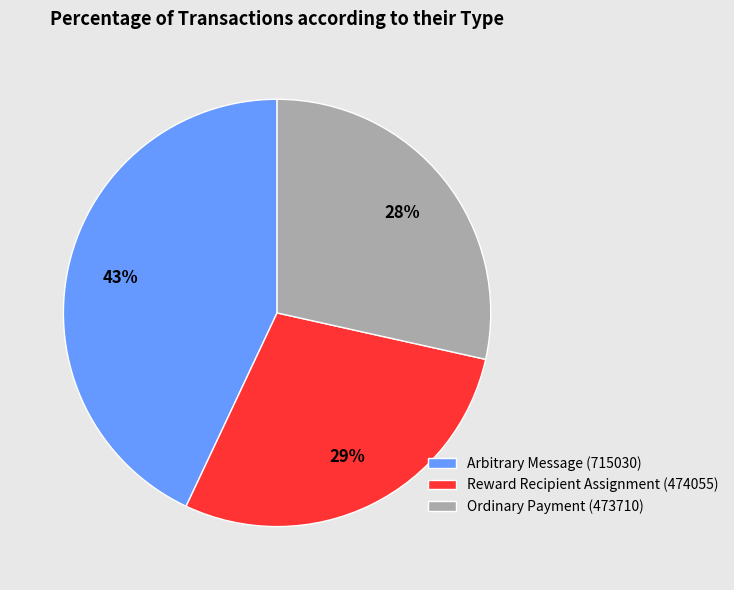

Is it true that Reward Recipient Assignment (474055) is 29% of the pie?

True